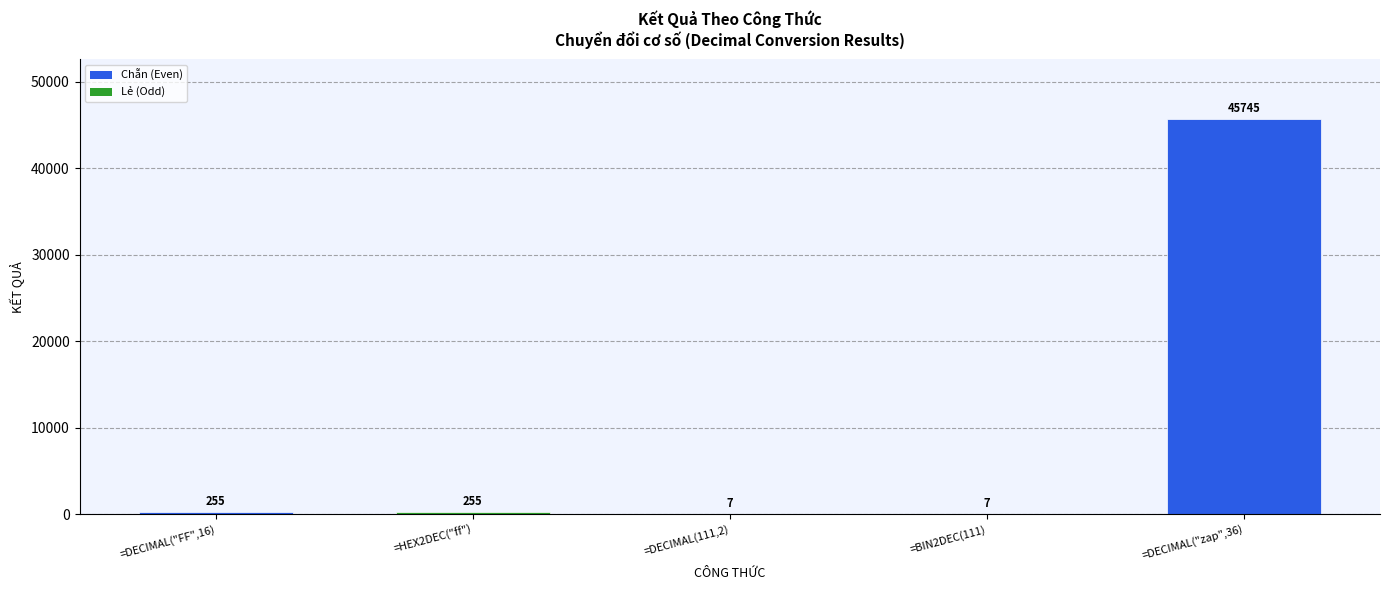

What value does the data have at =DECIMAL("FF",16)?

255